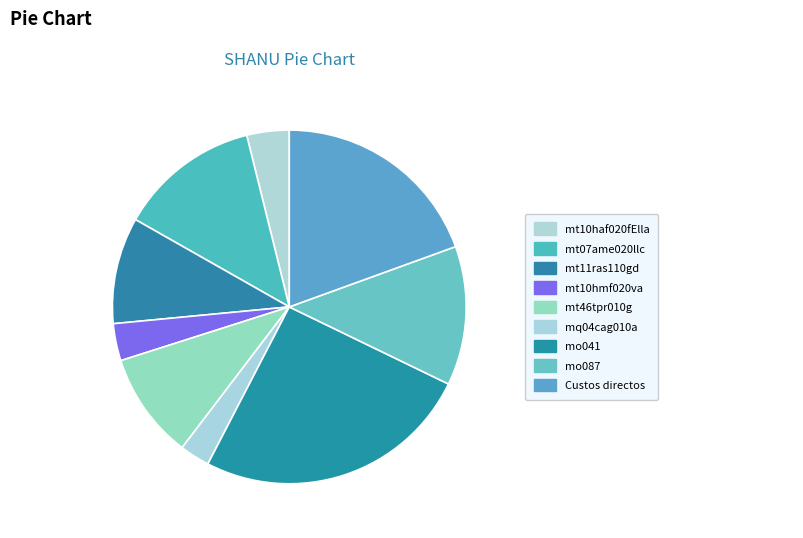

Count the number of slices in the pie.

9